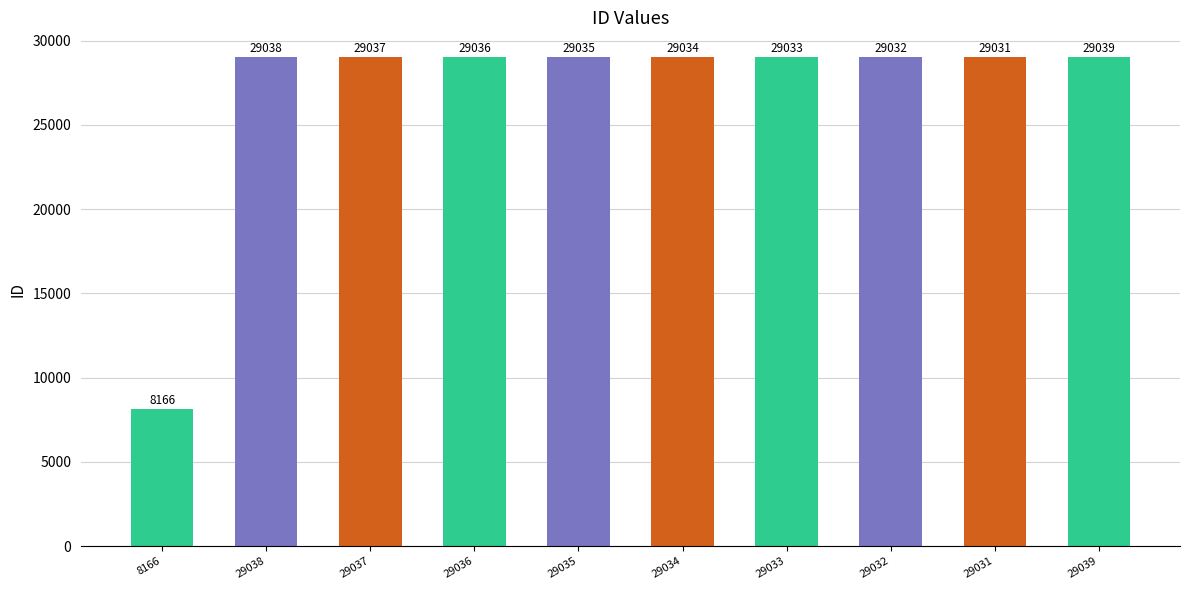

What is the difference between the maximum and minimum values?

20873